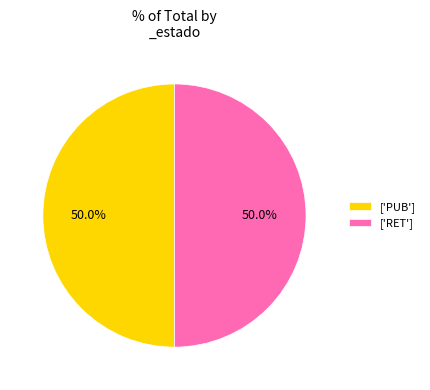

How many slices are in this pie chart?

2